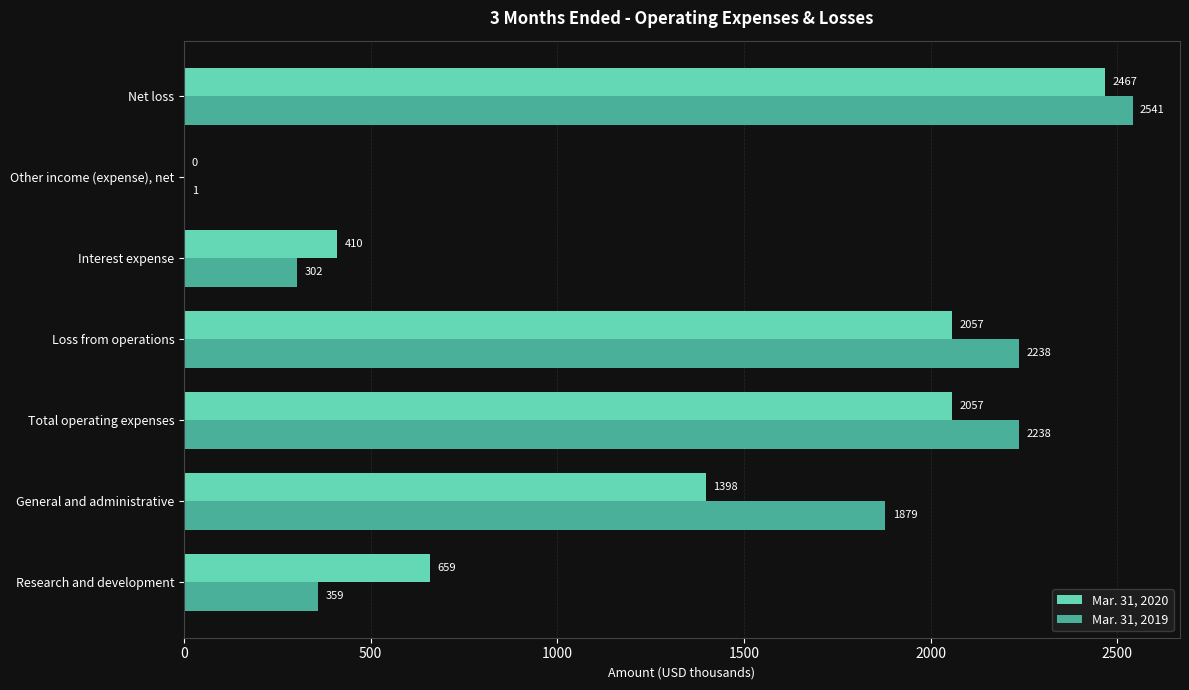

What is the maximum value shown in the chart?

2541